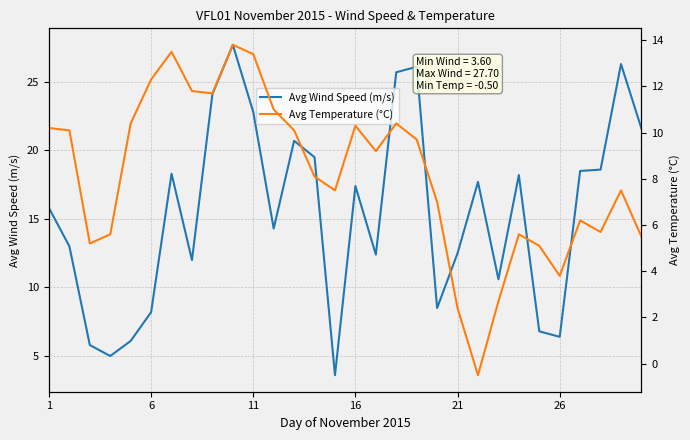

What is the maximum value for Avg Wind Speed (m/s)?

27.7